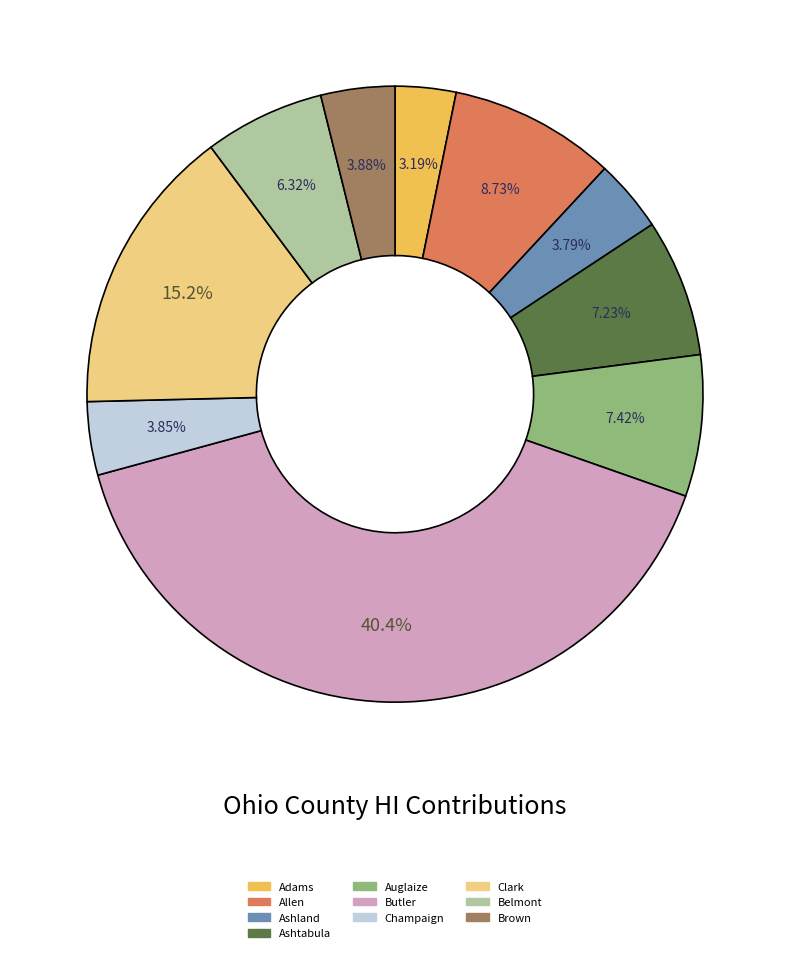

Which category has the smallest portion of the pie?

Adams